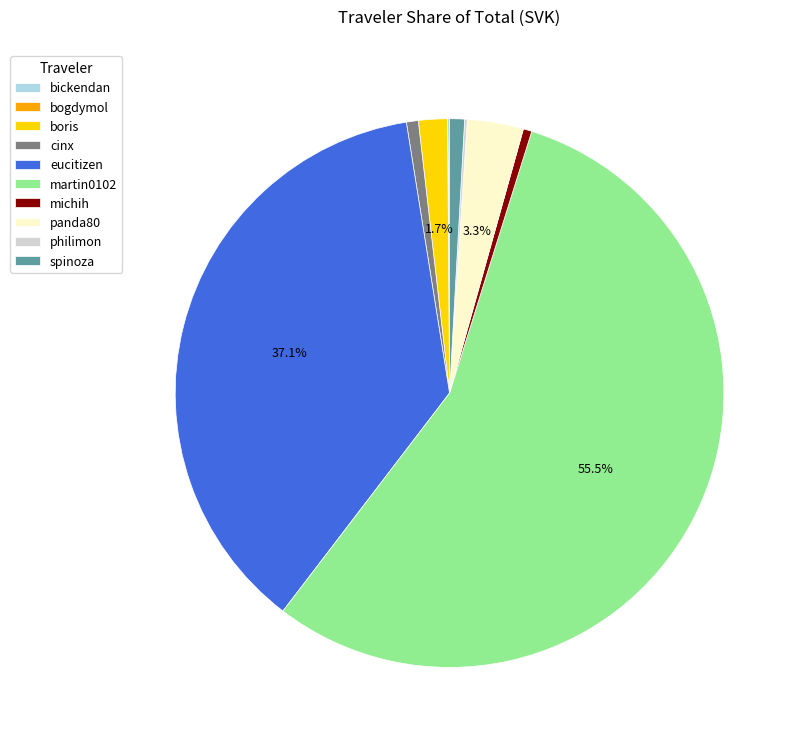

To the nearest percent, what is the difference between the largest and smallest slice percentages?

56%